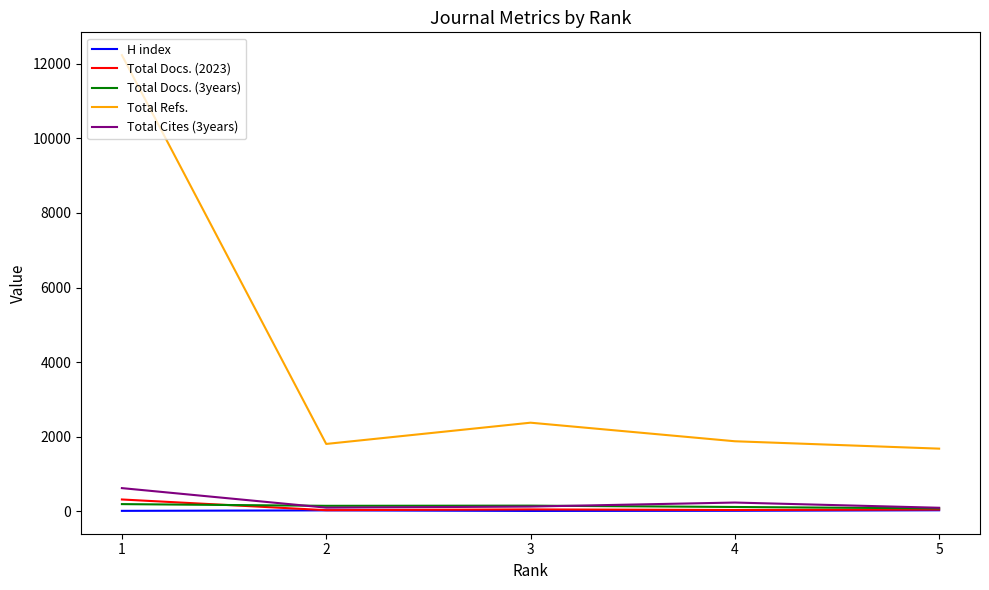

What is the sum of the H index values at 2 and 1?

33